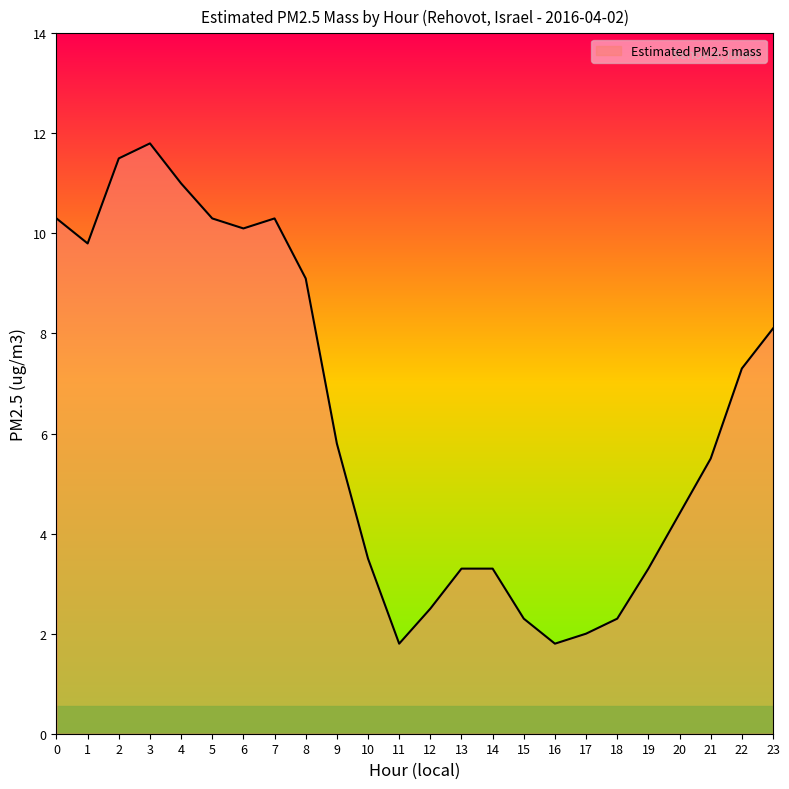

Where is the data nearest to the value 6?

9